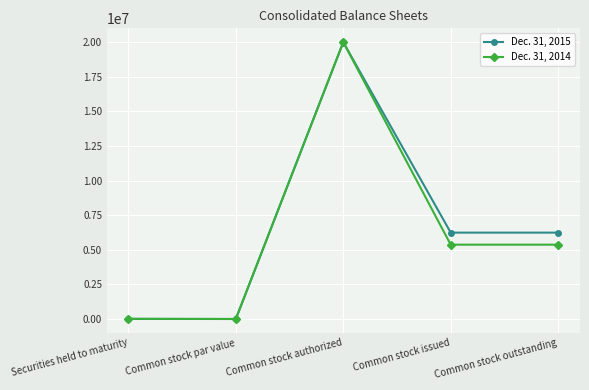

What is the highest value of the Dec. 31, 2015 series?

20000000